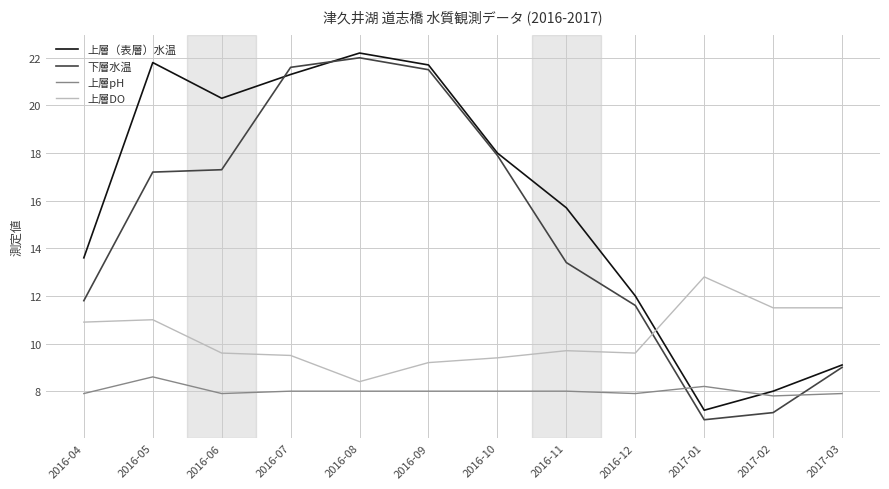

What is the difference between the maximum and second lowest values in the 上層（表層）水温 series?

14.2